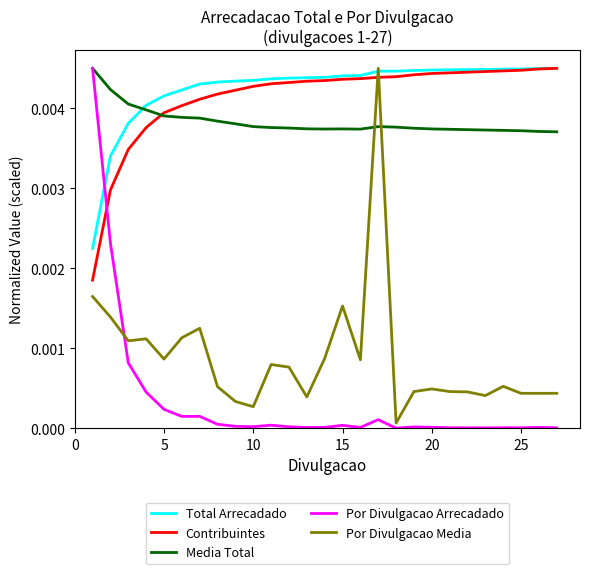

After their last crossing, which series has the higher values: Por Divulgacao Media or Contribuintes?

Contribuintes